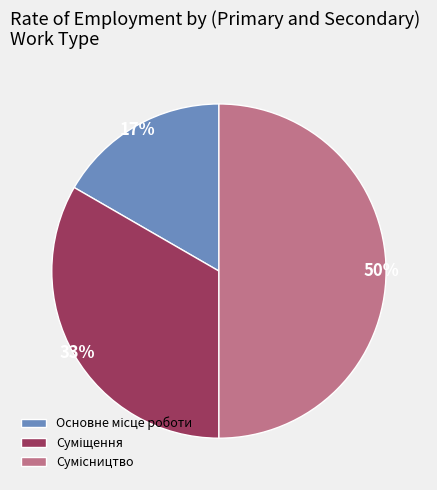

To the nearest percent, what is the difference between the largest and smallest slice percentages?

33%